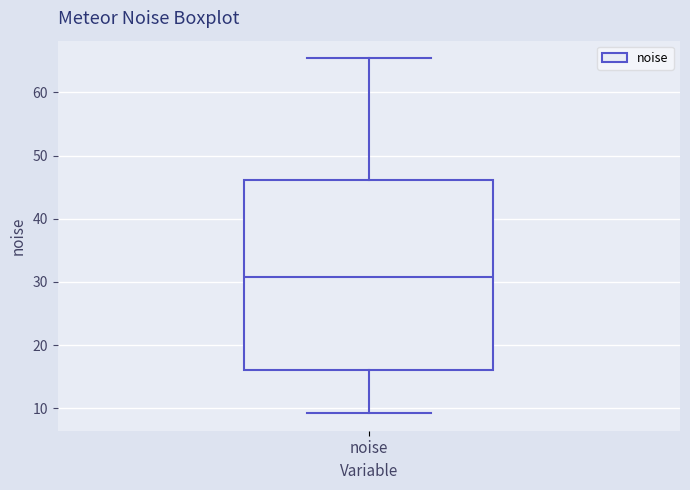

Read this box plot against the y-axis: the position of the median line, the range covered by the box, and the ends of both whiskers. The values are not printed on the chart, so give them approximately, as read against the axis.

median 31, box 16 to 46, whiskers 9 to 65